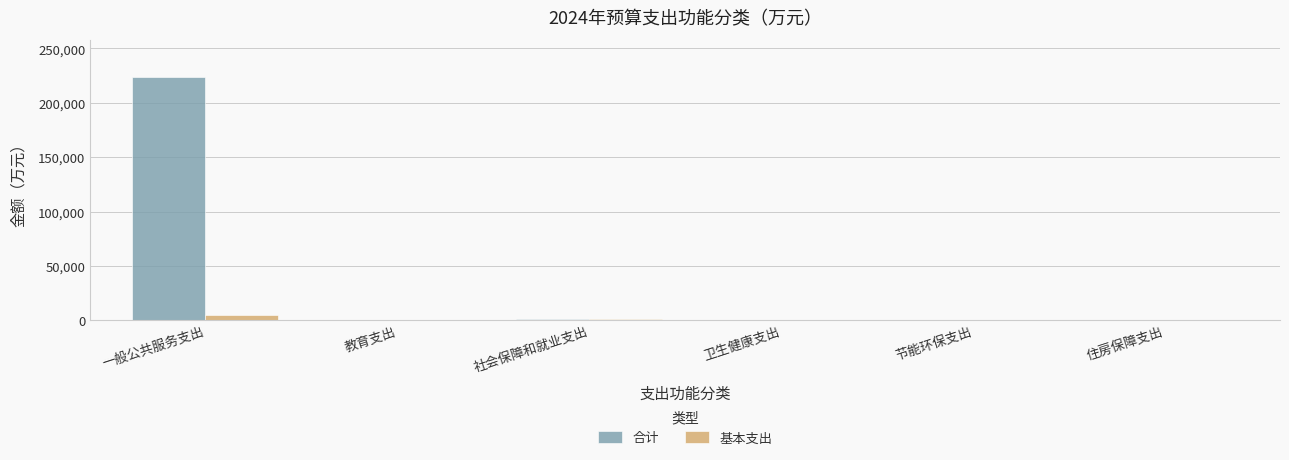

How many distinct data groups are displayed?

2